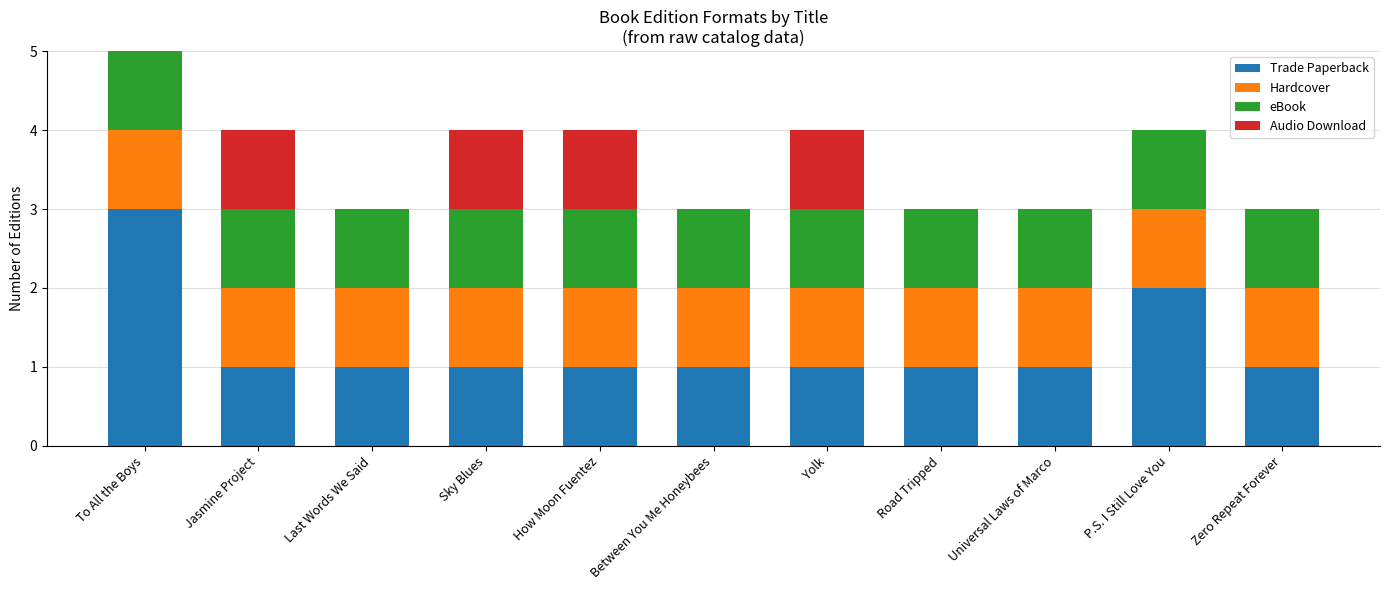

What is the sum of the Trade Paperback values at How Moon Fuentez and P.S. I Still Love You?

3